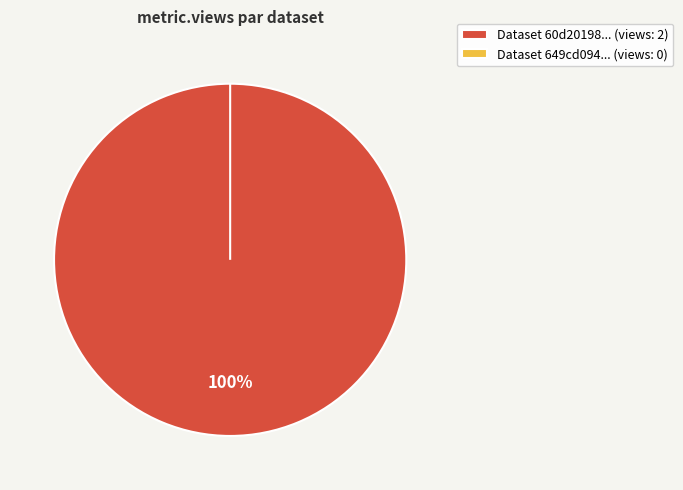

The 60d201980781901de9633260 slice represents 100% of the pie. True or false?

True